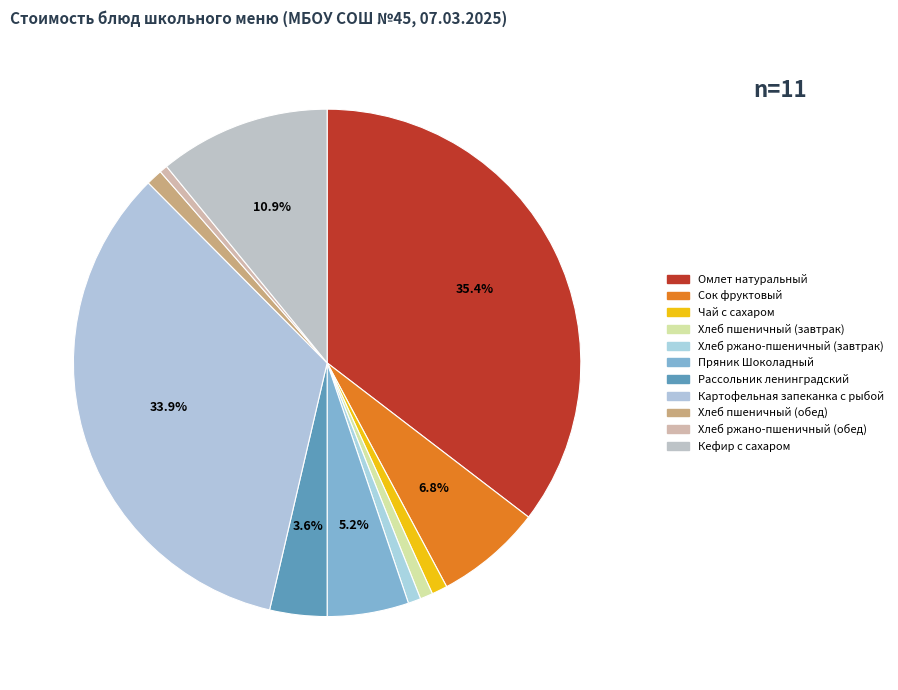

To the nearest percent, what is the difference between the largest and smallest slice percentages?

35%